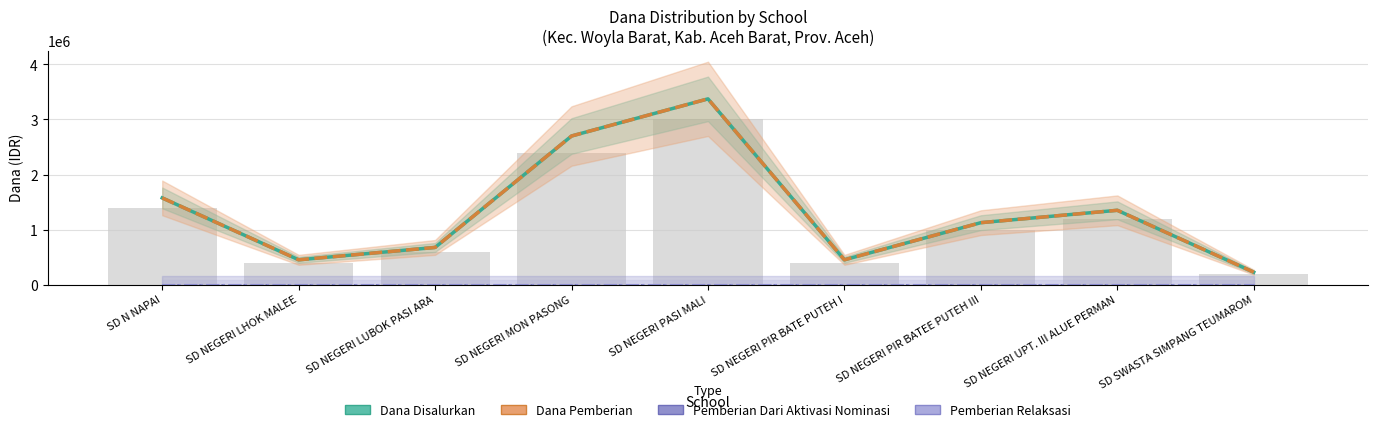

Which category has the highest value in the Pemberian Dari Aktivasi Nominasi series?

SD N NAPAI